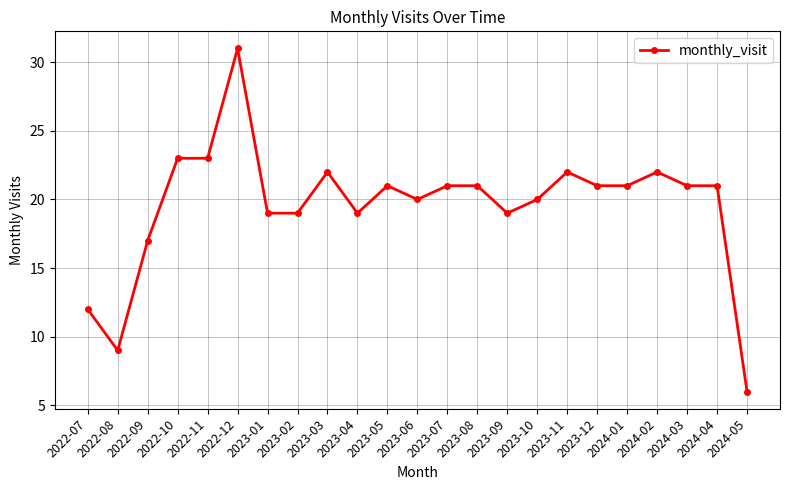

What is the greatest value displayed?

31